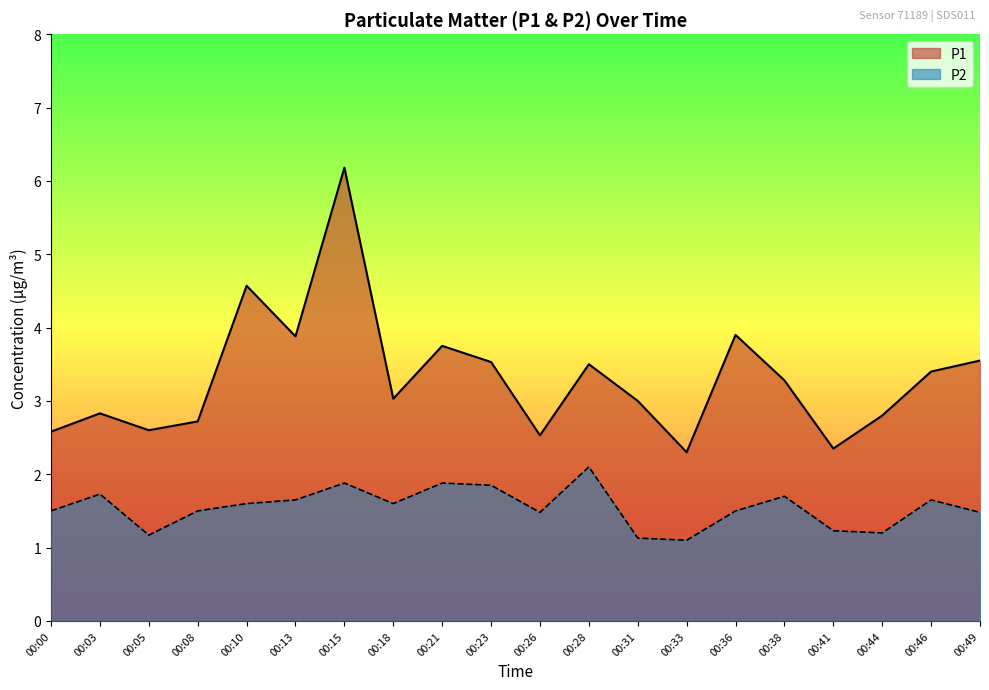

Rank the categories by P1 value from lowest to highest.

00:33, 00:41, 00:26, 00:00, 00:05, 00:08, 00:44, 00:03, 00:31, 00:18, 00:38, 00:46, 00:28, 00:23, 00:49, 00:21, 00:13, 00:36, 00:10, 00:15